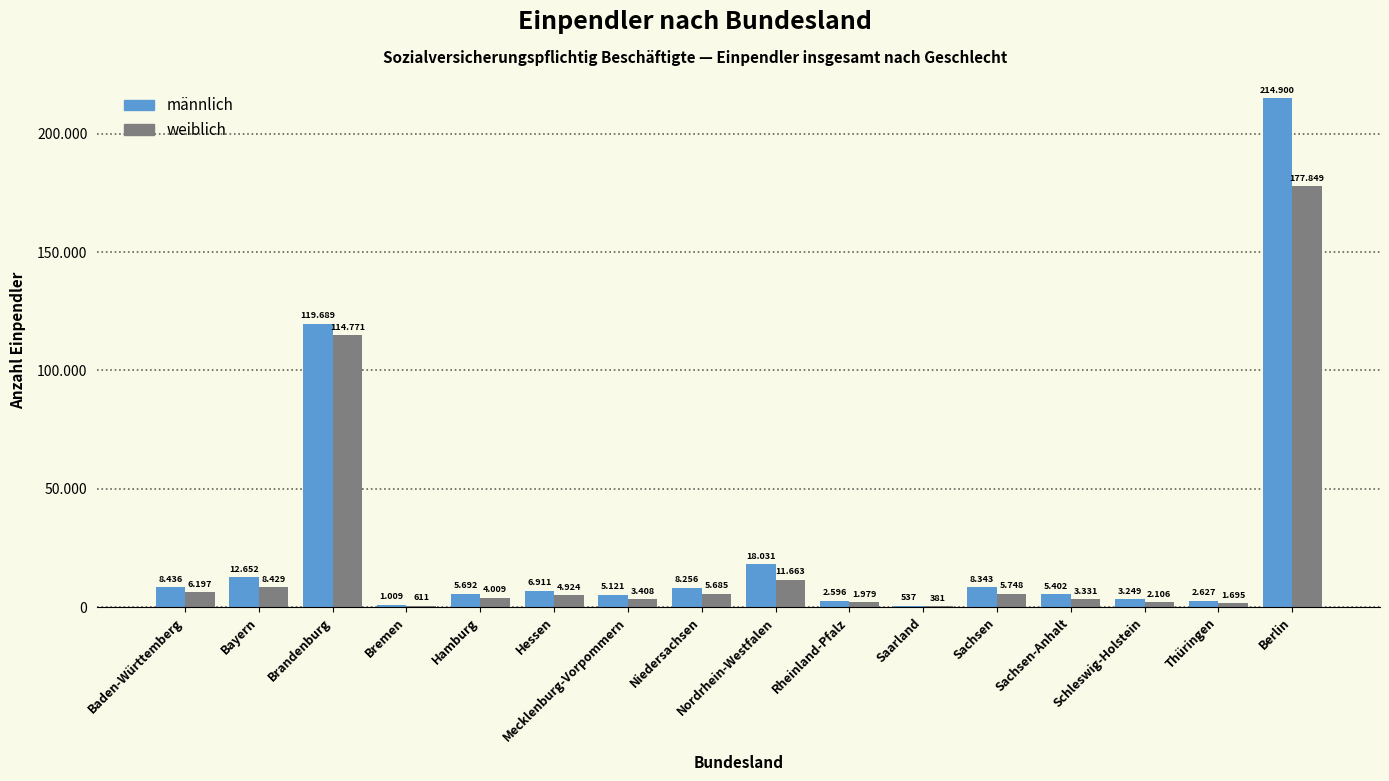

What is the spread (max minus min) of values at Nordrhein-Westfalen?

6368